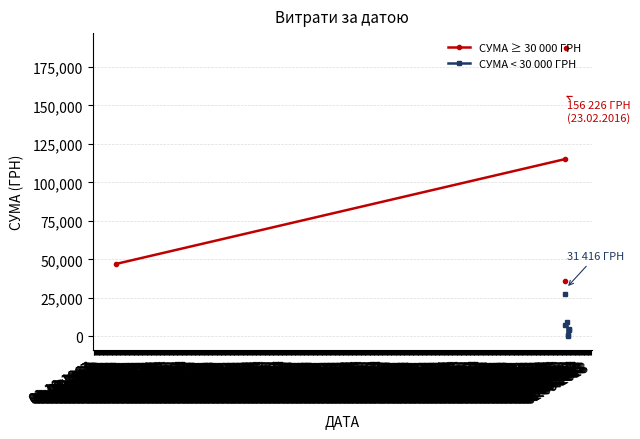

What is the highest value of the СУМА ≥ 30 000 ГРН series?

187642.4